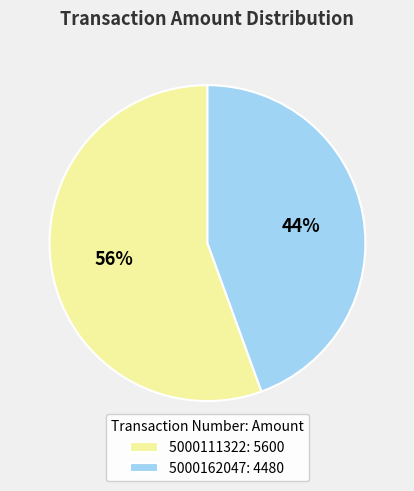

What is the smallest slice in the pie chart?

5000162047